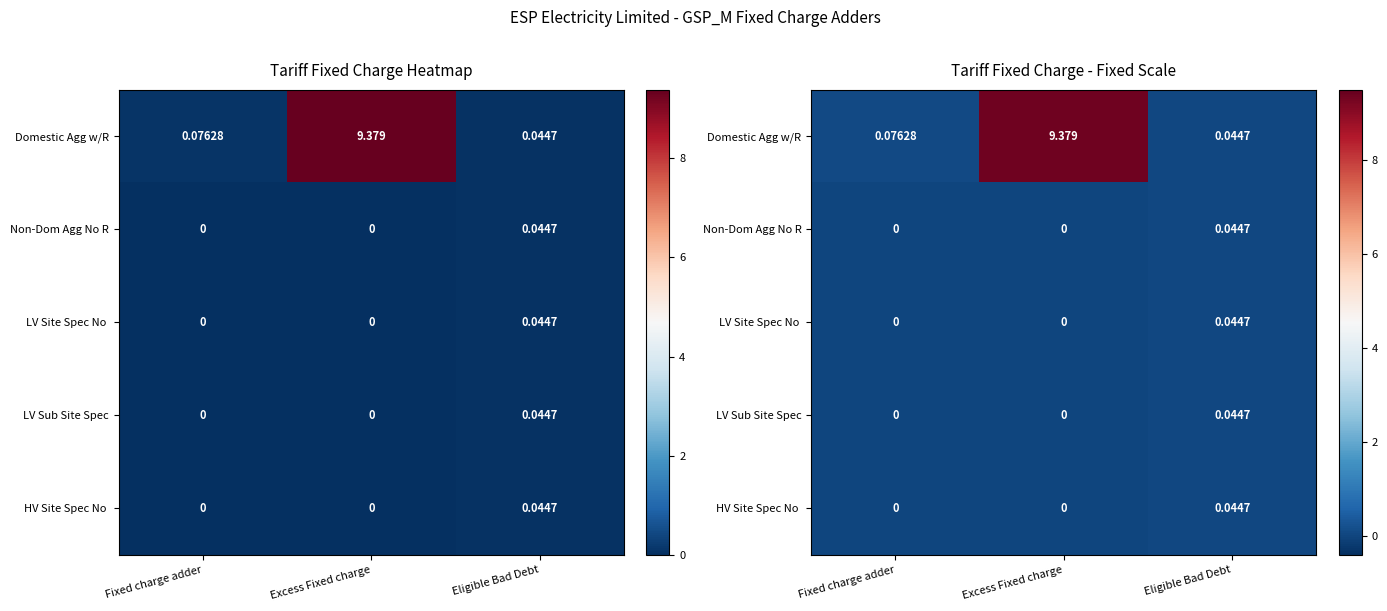

How many values in the LV Sub Site Spec series exceed 0?

1